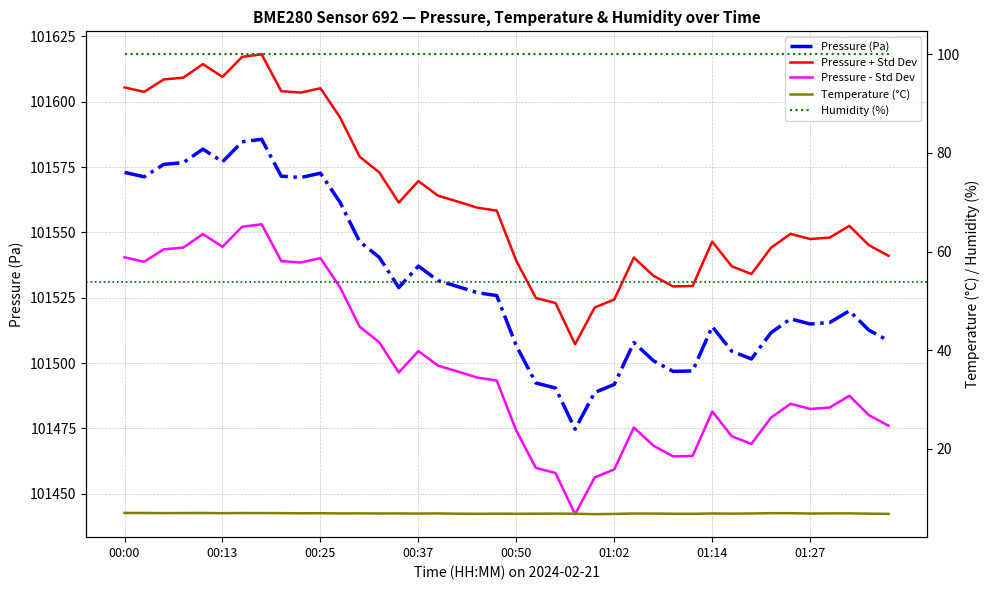

What is the lowest value of the Temperature (°C) series?

6.7